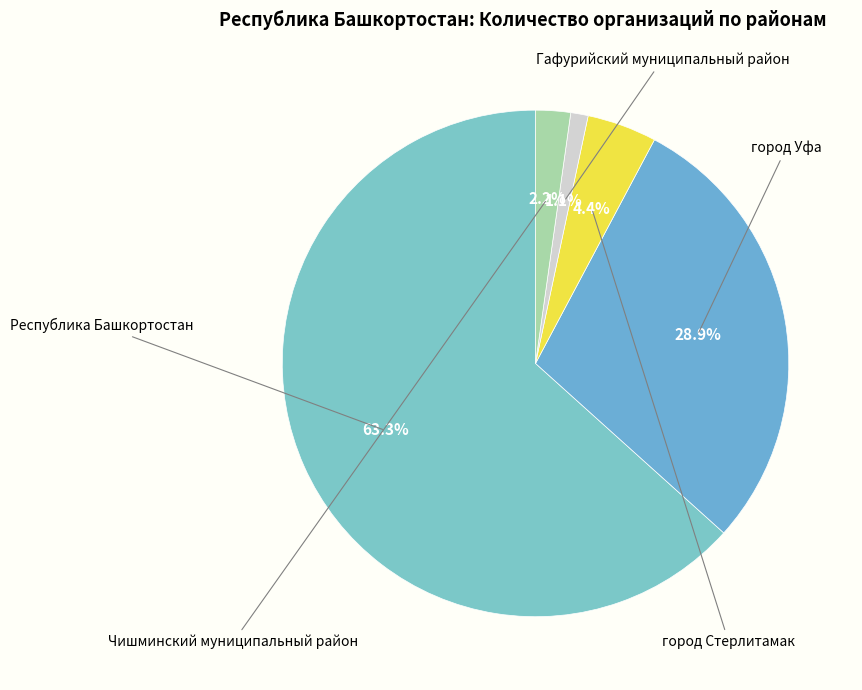

How many segments does this pie chart have?

5